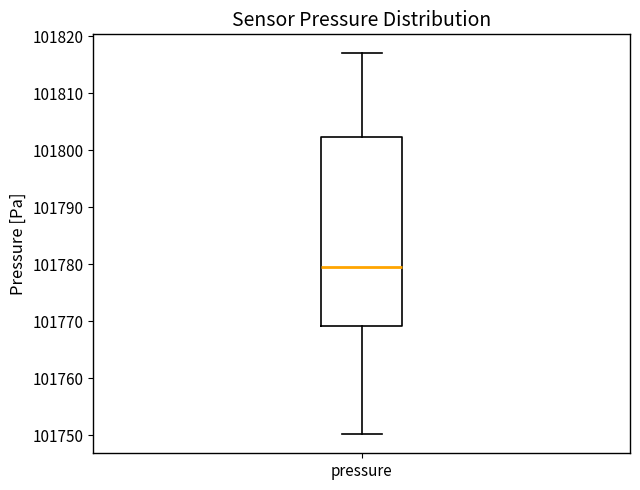

Transcribe this box plot: give where the median line is, the range the box spans, and where the two whiskers end, as read against the y-axis. The values are not printed on the chart, so give them approximately, as read against the axis.

median 101780, box 101769 to 101802, whiskers 101750 to 101817